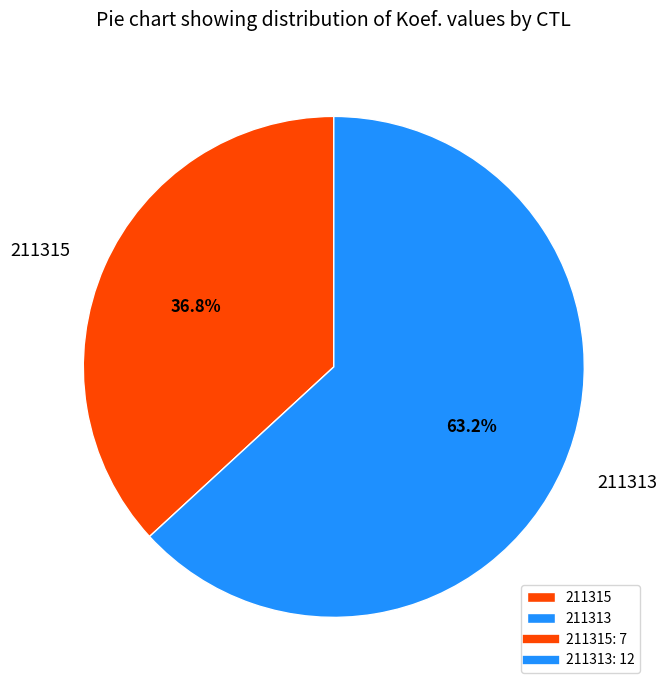

Rank the categories by value from highest to lowest.

211313, 211315